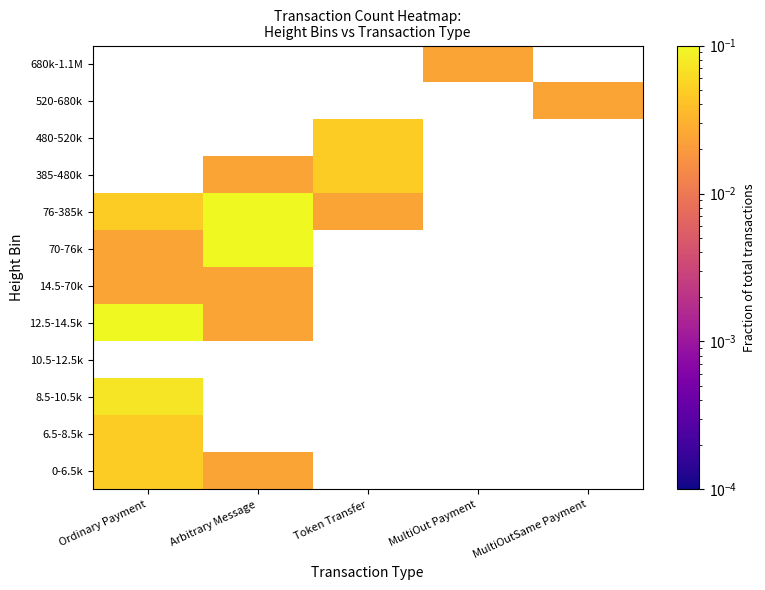

At how many categories does at least one series exceed 0?

5